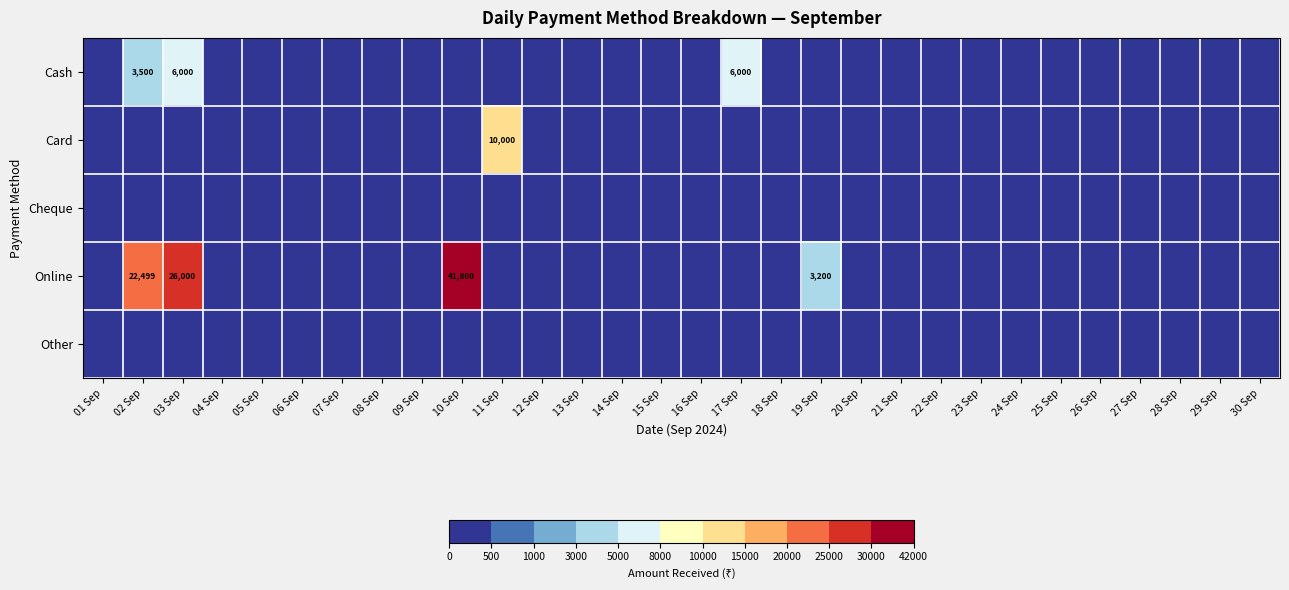

The Cash series shows 8433 at 03 Sep. True or false?

False